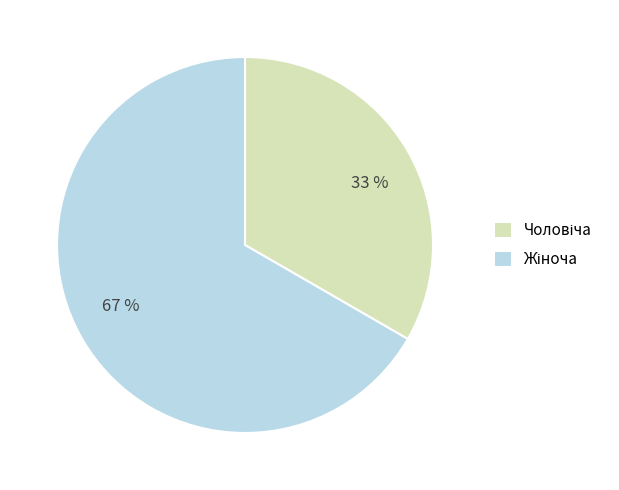

To the nearest percent, what is the average slice percentage?

50%